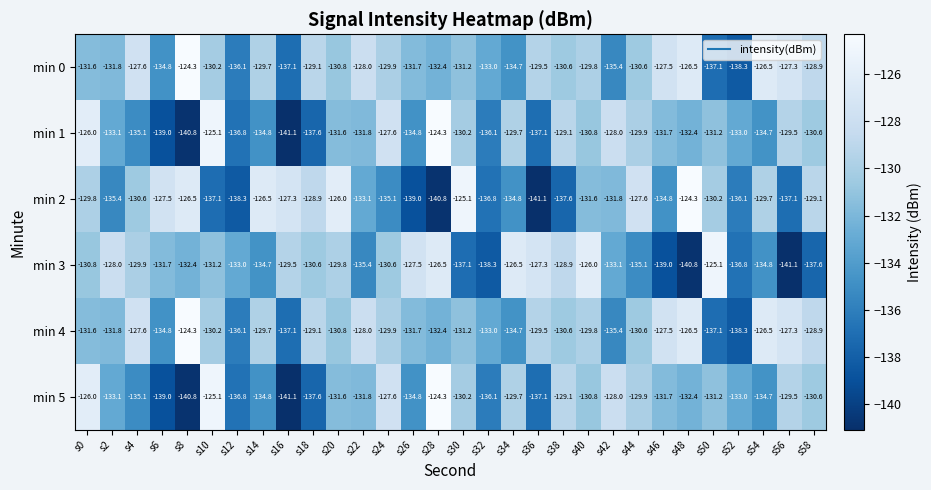

Count the number of categories in the chart.

30